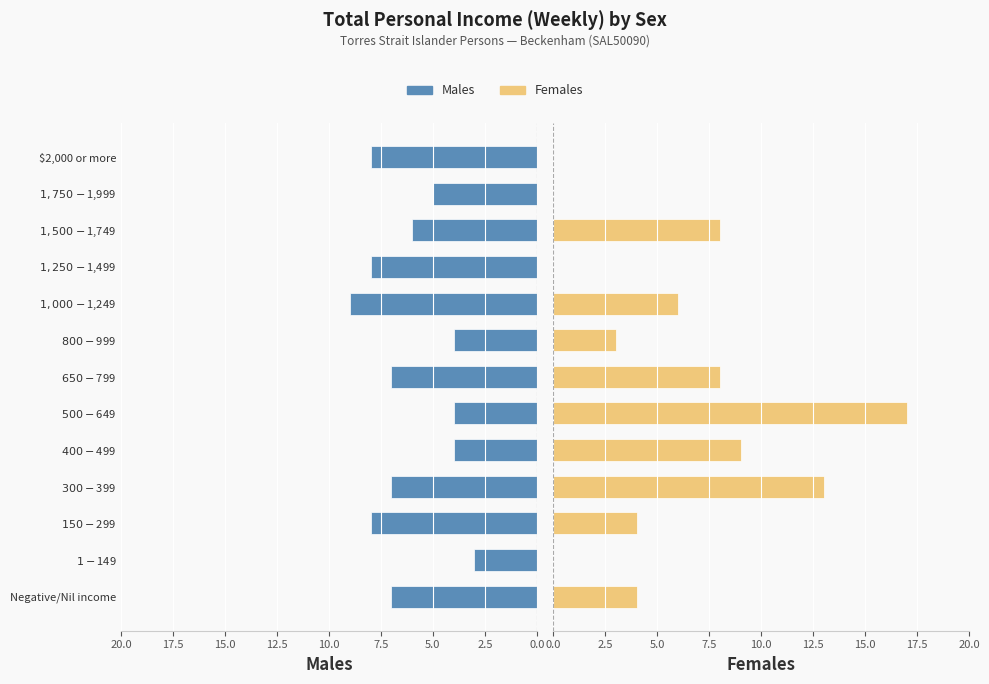

What is the average value of the Males series?

6